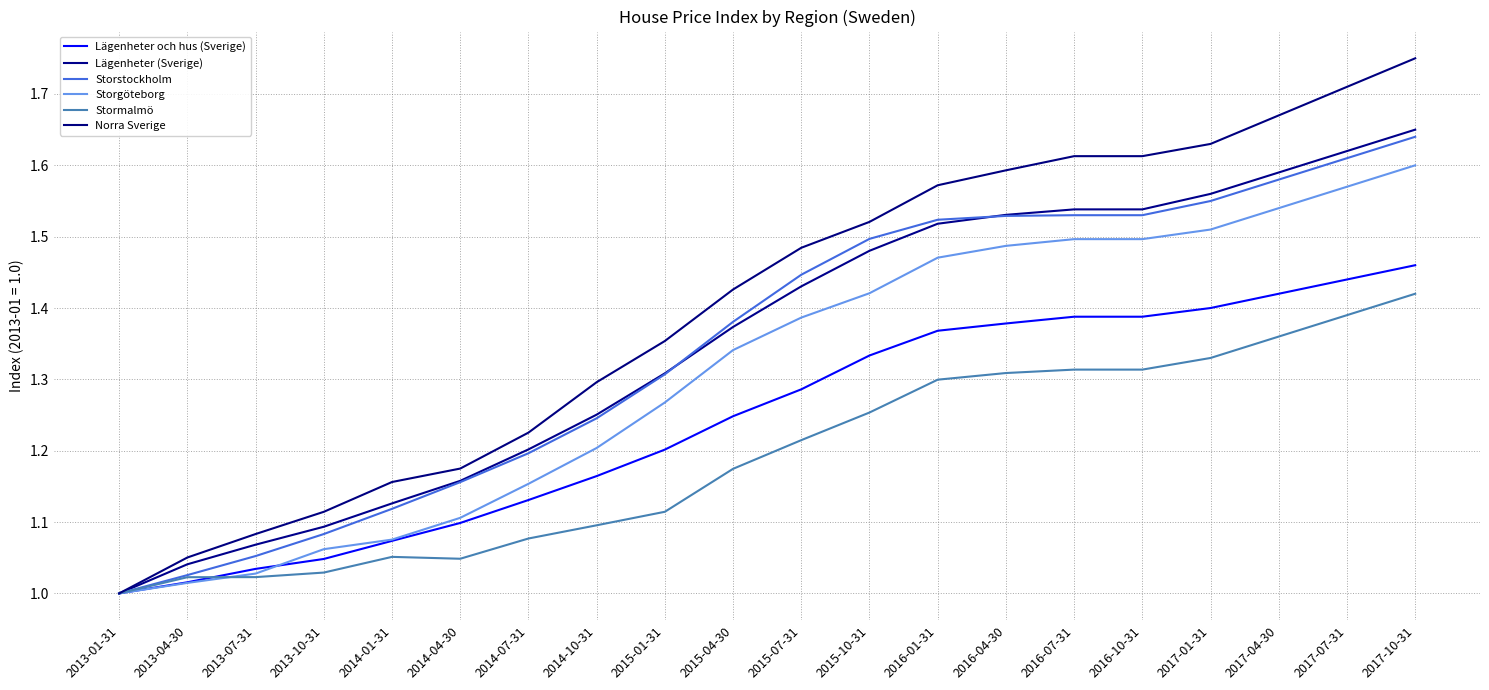

Is this an area chart (filled region under the line)?

No